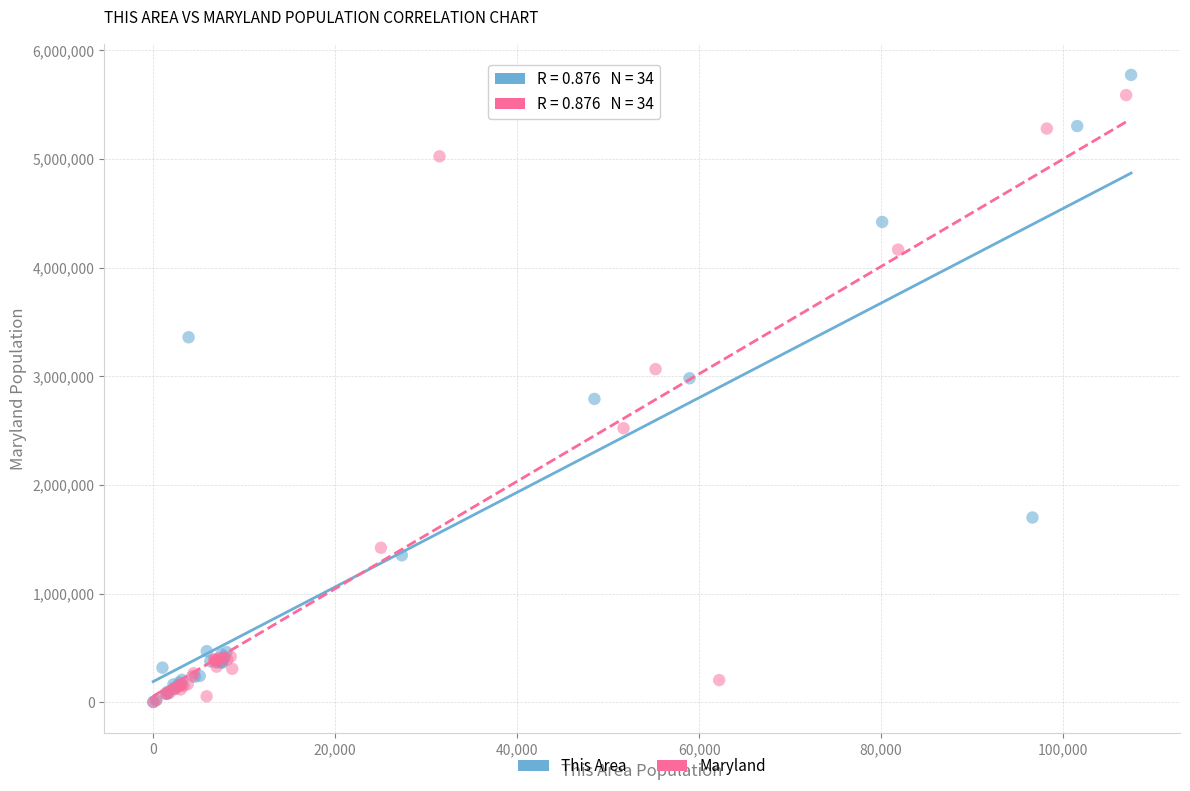

Which series has the widest spread of Y values?

This Area